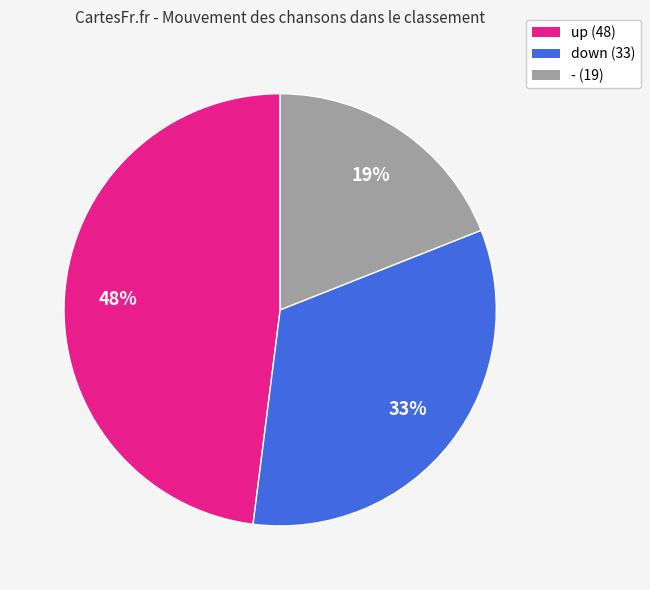

Is there any slice that represents more than half of the pie?

No